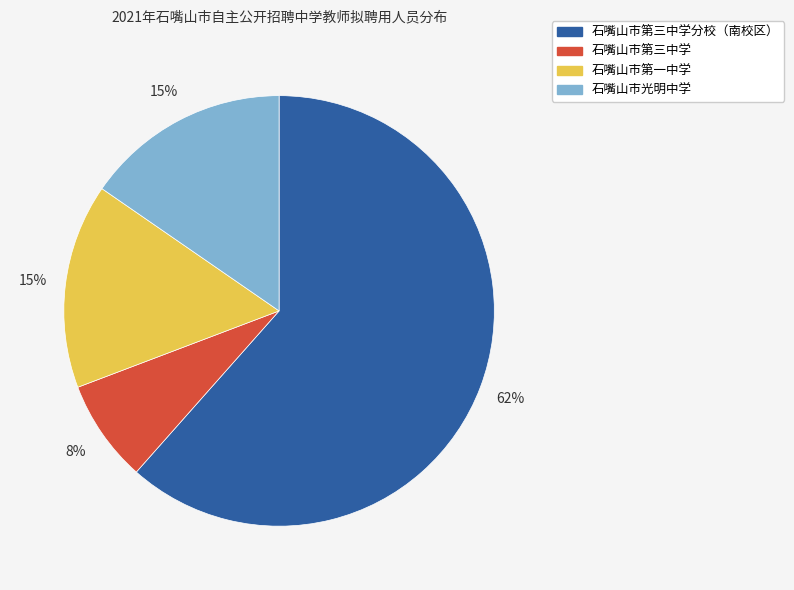

To the nearest percent, what is the combined percentage of 石嘴山市第三中学分校（南校区） and 石嘴山市第一中学?

77%